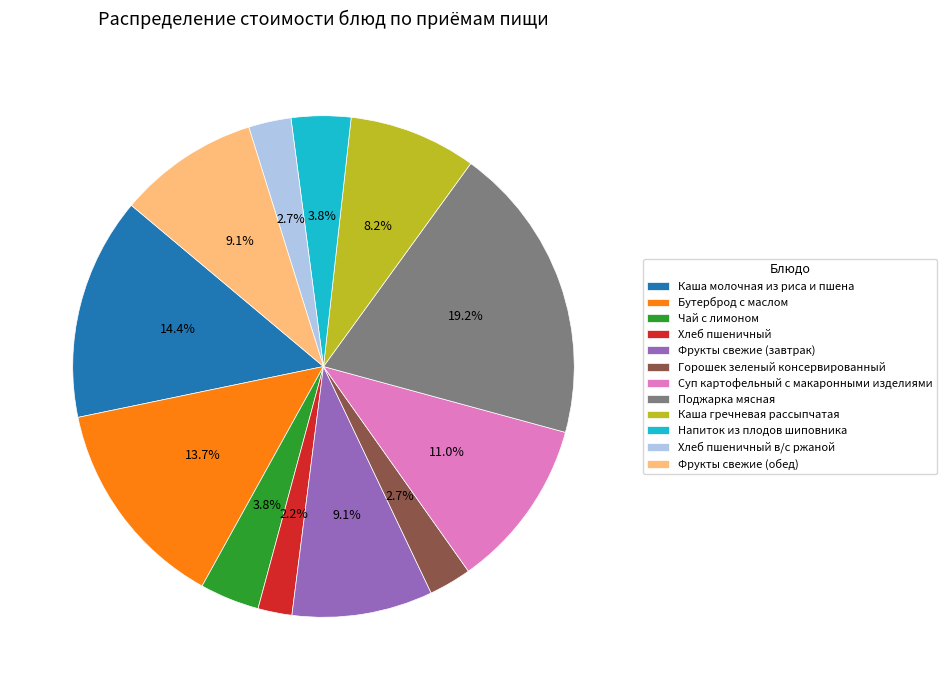

Does Фрукты свежие (обед) represent more than half of the total?

No